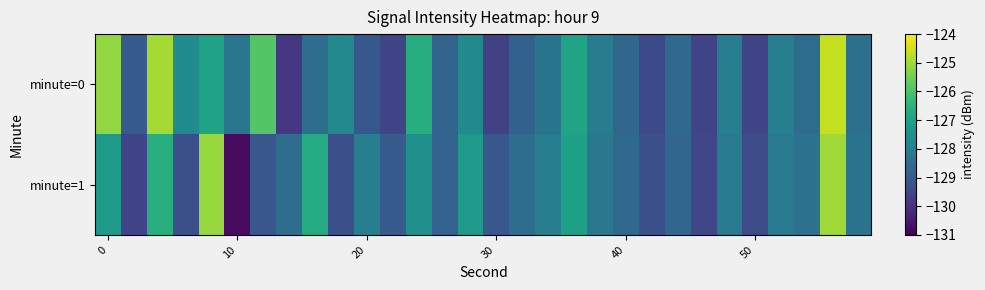

What is the greatest value displayed?

-124.6